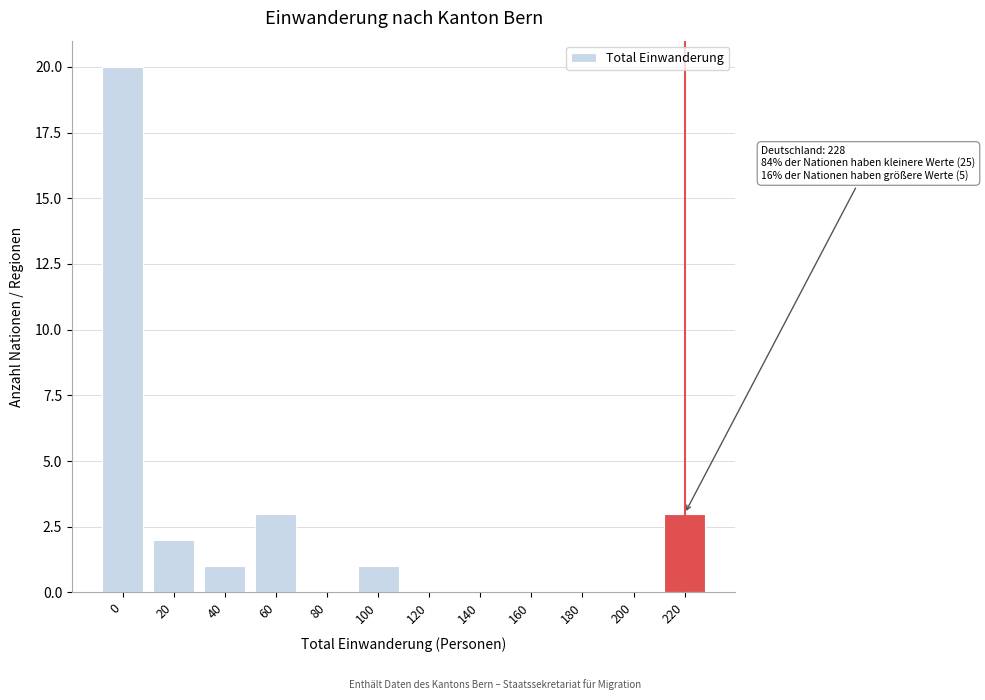

Reading left to right, extract all data points from this chart.

0=20	20=2	40=1	60=3	80=0	100=1	120=0	140=0	160=0	180=0	200=0	220=3